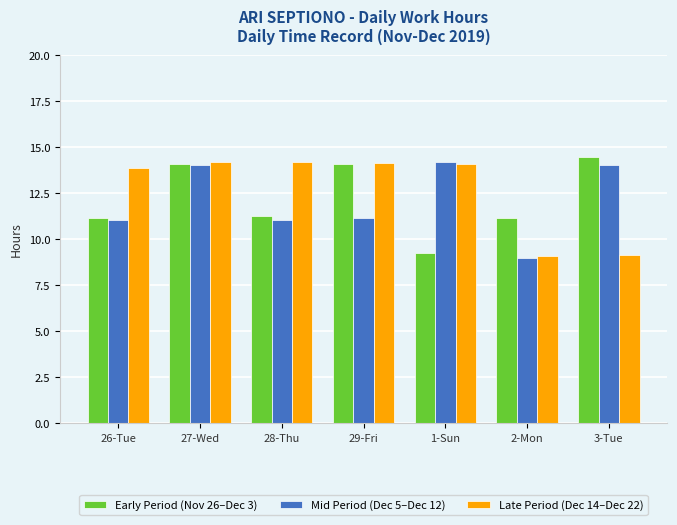

What is the value of the Mid Period (Dec 5–Dec 12) bar at the 4th from the left?

11.2